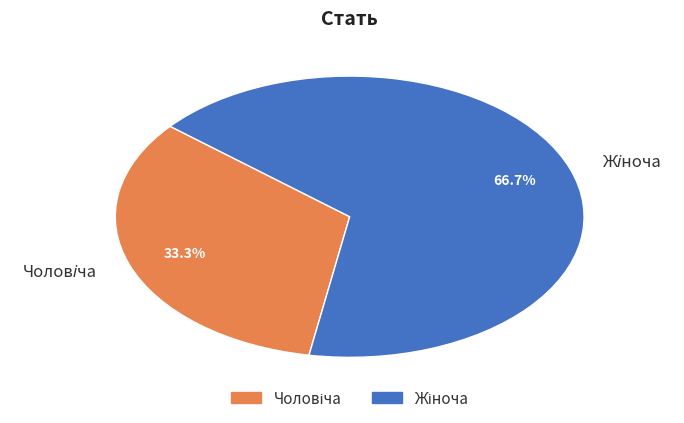

Does any single category account for the majority?

Yes